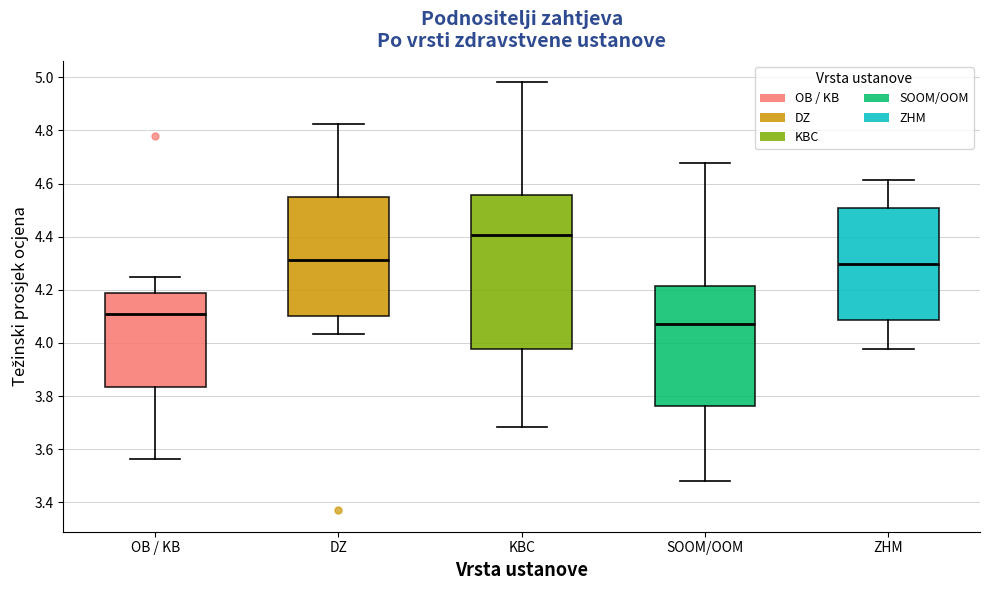

Where does the median line of the box for DZ sit on the y-axis? The values are not printed on the chart, so give them approximately, as read against the axis.

4.32